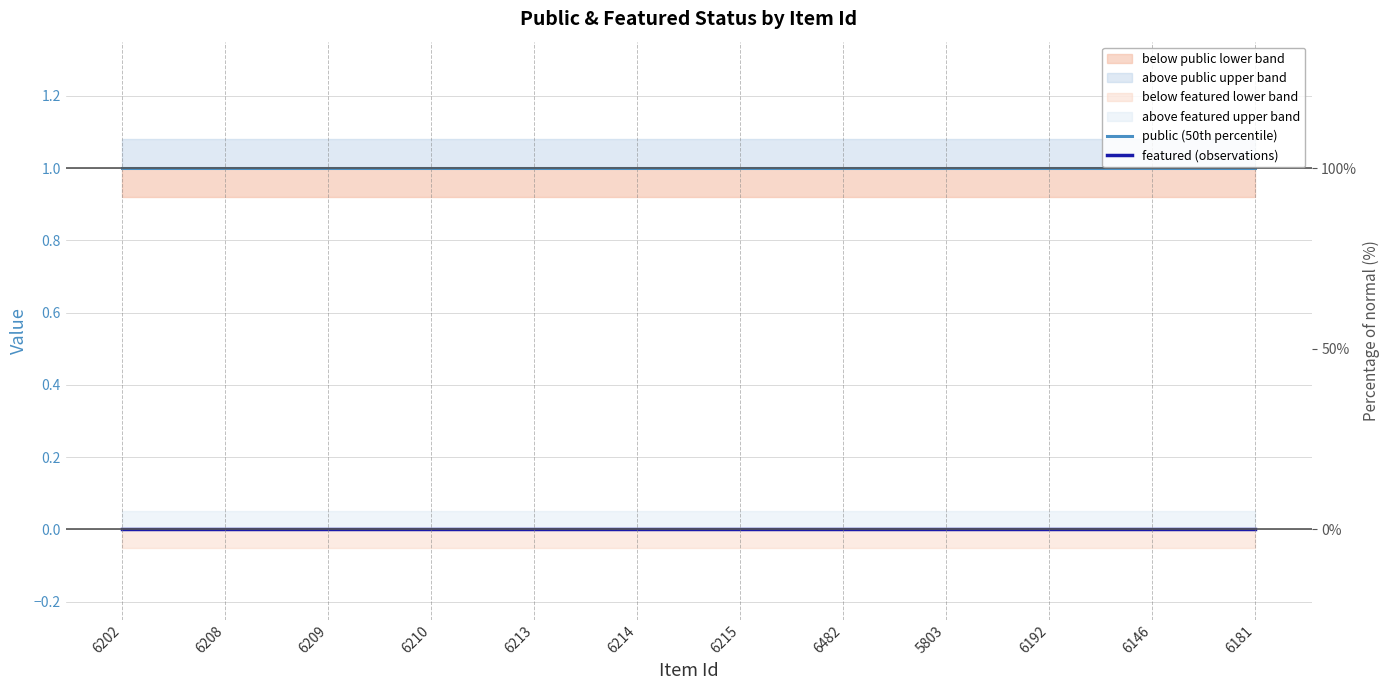

Reading left to right, what are all the values shown in this chart?

public (50th percentile): 6202=1.0	6208=1.0	6209=1.0	6210=1.0	6213=1.0	6214=1.0	6215=1.0	6482=1.0	5803=1.0	6192=1.0	6146=1.0	6181=1.0
featured (observations): 6202=0.0	6208=0.0	6209=0.0	6210=0.0	6213=0.0	6214=0.0	6215=0.0	6482=0.0	5803=0.0	6192=0.0	6146=0.0	6181=0.0